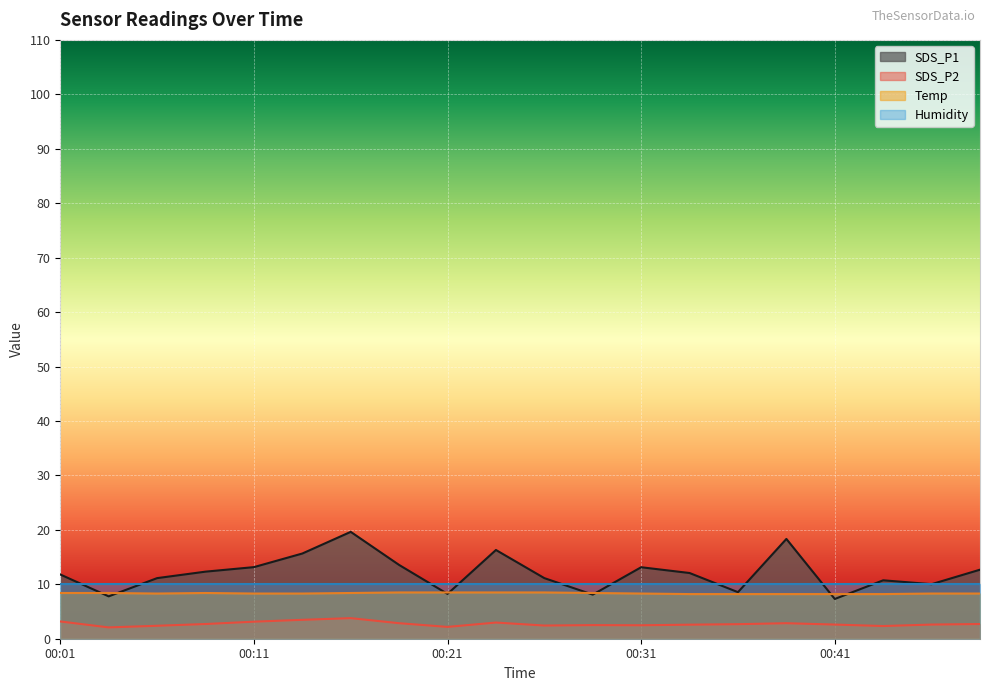

Between 00:29 and 00:43, which series saw the biggest shift?

SDS_P1